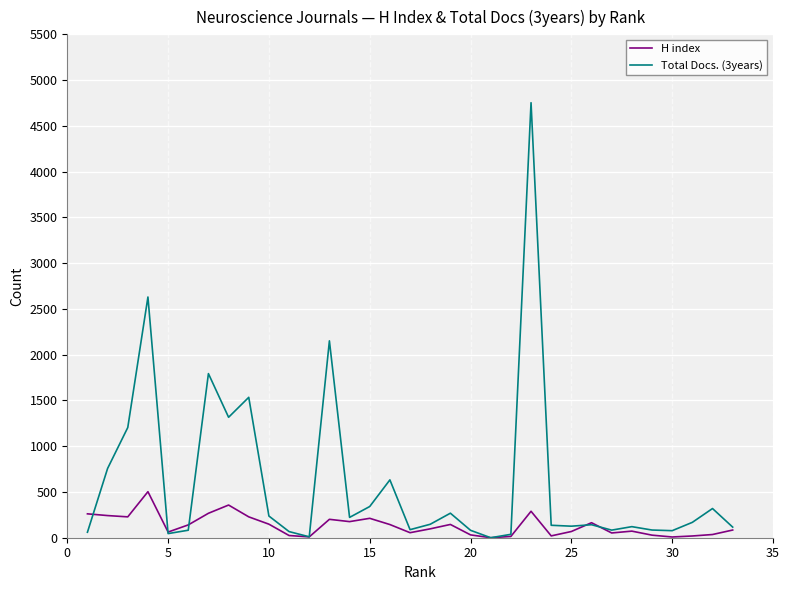

Which series has the widest spread of values?

Total Docs. (3years)